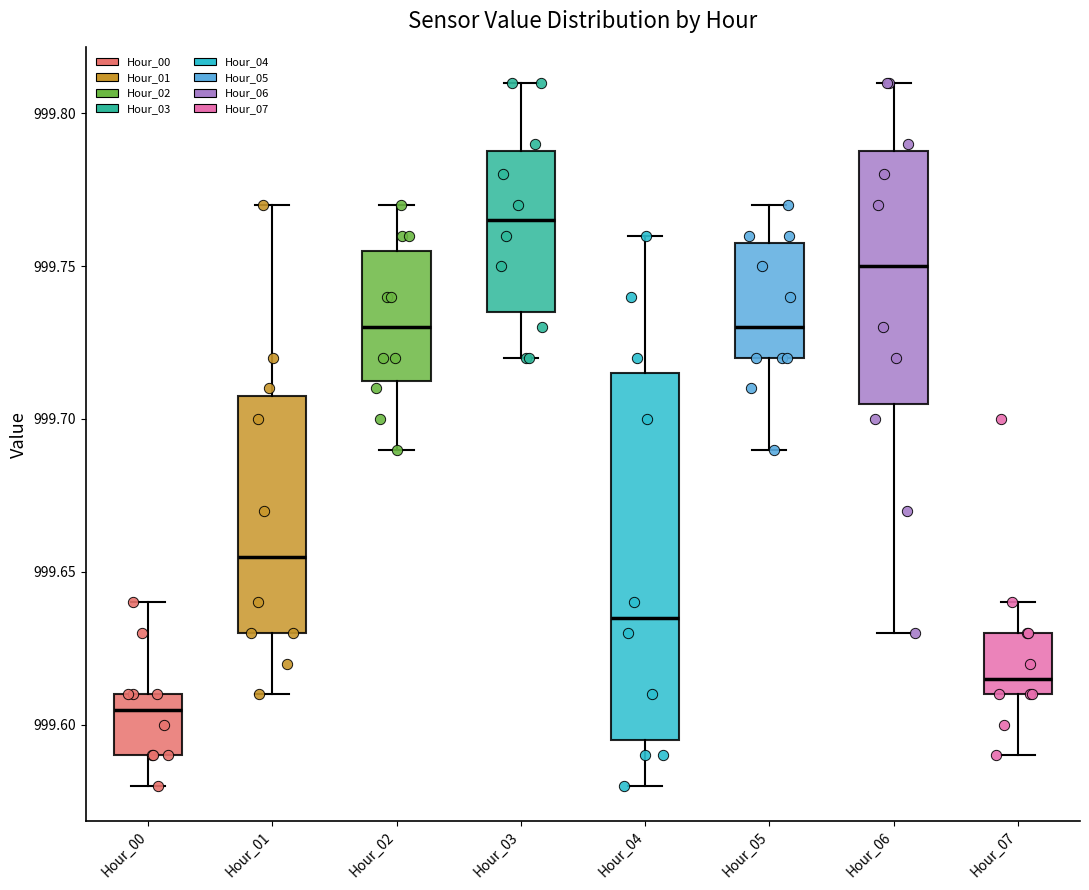

Reading left to right, transcribe this box plot: for each box, give where its median line is, the range the box spans, and where its two whiskers end, as read against the y-axis. The values are not printed on the chart, so give them approximately, as read against the axis.

Hour_00: median 999.605, box 999.590 to 999.610, whiskers 999.580 to 999.640
Hour_01: median 999.655, box 999.630 to 999.710, whiskers 999.610 to 999.770
Hour_02: median 999.730, box 999.715 to 999.755, whiskers 999.690 to 999.770
Hour_03: median 999.765, box 999.735 to 999.790, whiskers 999.720 to 999.810
Hour_04: median 999.635, box 999.595 to 999.715, whiskers 999.580 to 999.760
Hour_05: median 999.730, box 999.720 to 999.760, whiskers 999.690 to 999.770
Hour_06: median 999.750, box 999.705 to 999.790, whiskers 999.630 to 999.810
Hour_07: median 999.615, box 999.610 to 999.630, whiskers 999.590 to 999.640